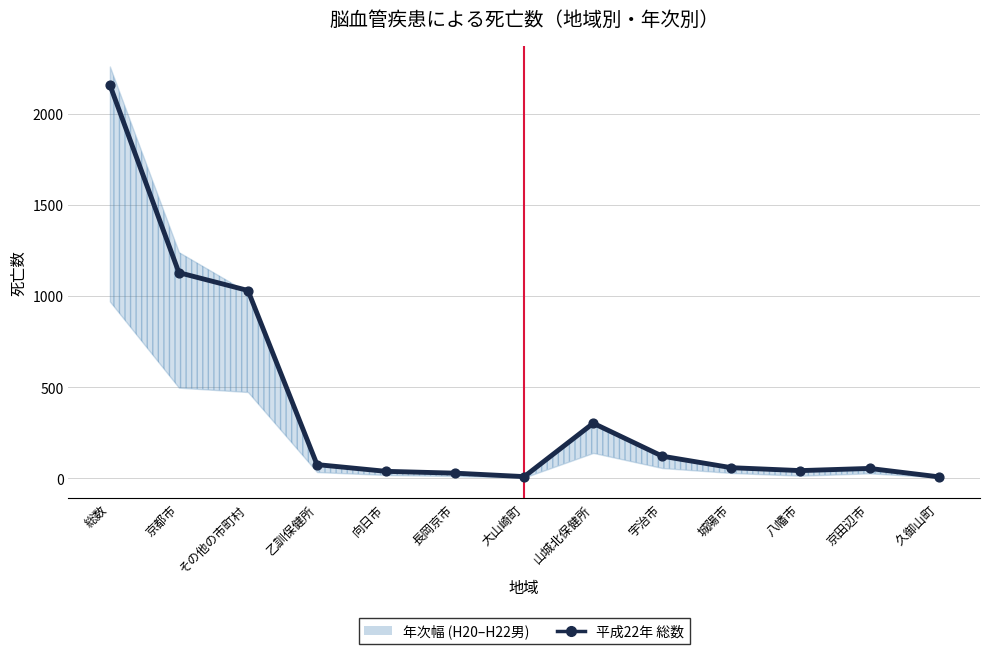

What is the change in value from 向日市 to 長岡京市?

-10